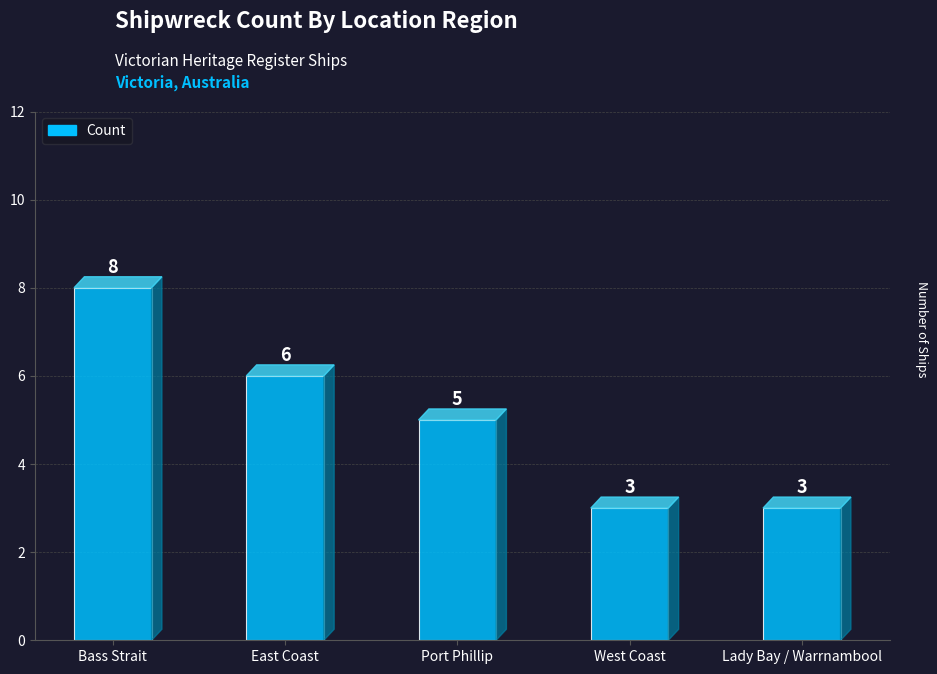

The value at East Coast is 6. True or false?

True